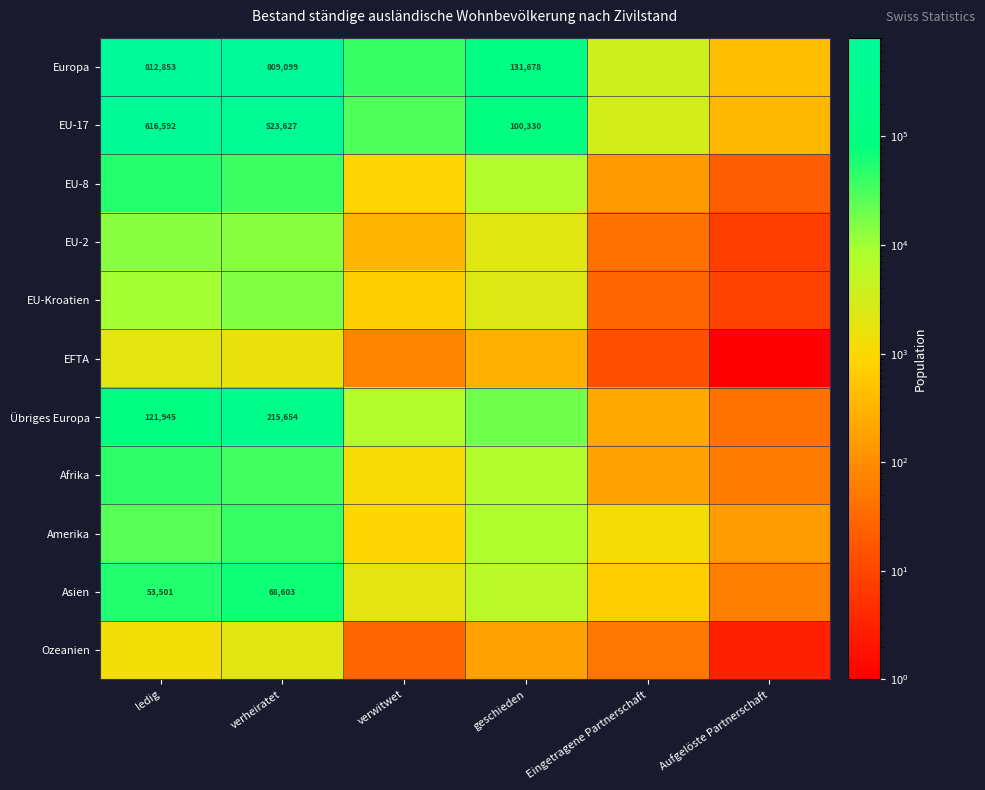

True or false: Europa has a value of 314243 at ledig.

False